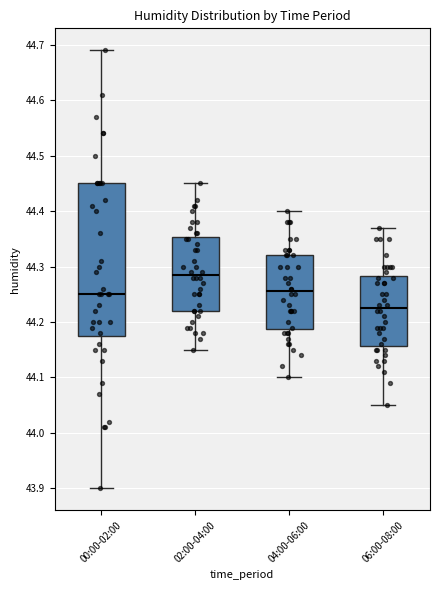

Comparing the boxes themselves (not the whiskers), which one is the tallest?

00:00-02:00